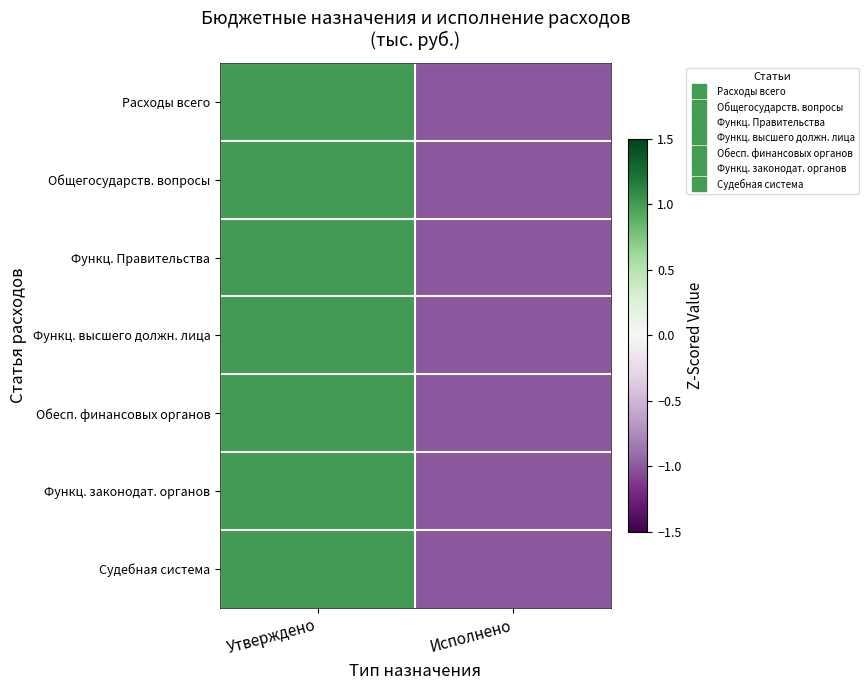

At which category is the sum across all series the highest?

Утверждено